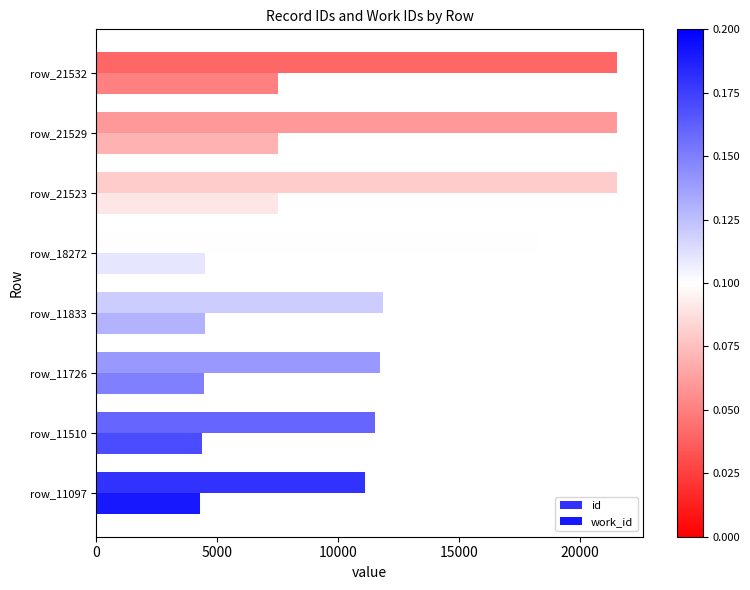

What are all the series names shown in the legend?

id, work_id